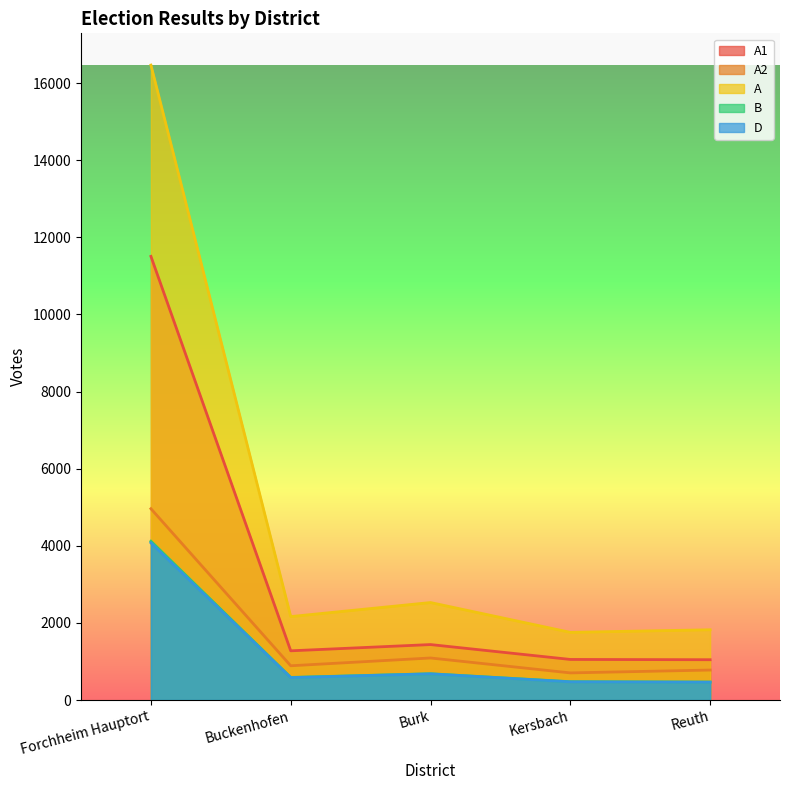

What is the label of the 3rd point from the right?

Burk